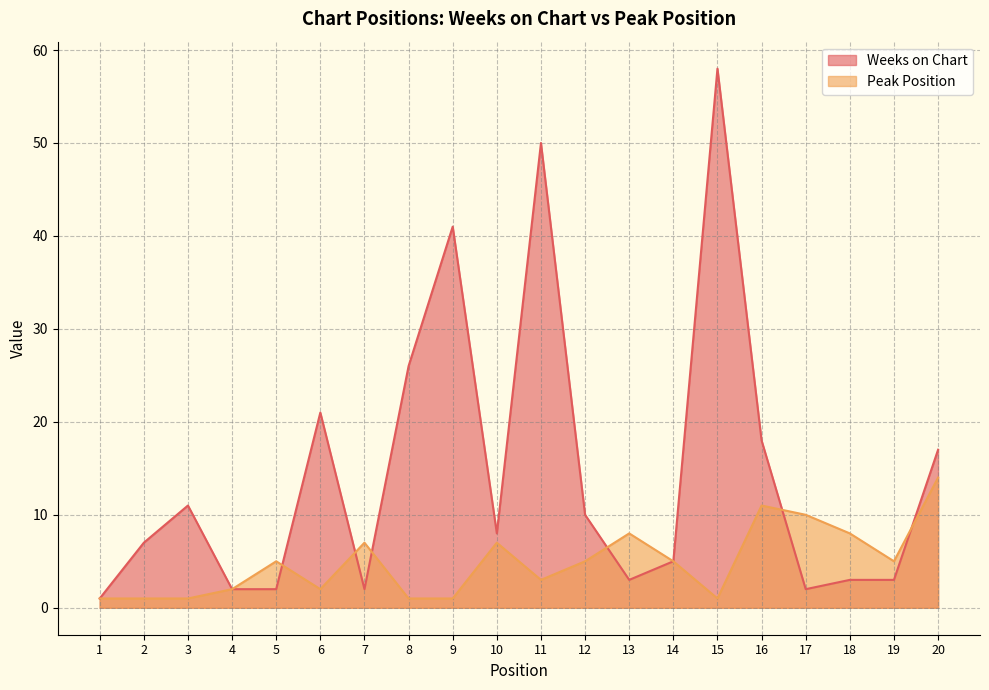

The Weeks on Chart series shows 4 at 12. True or false?

False